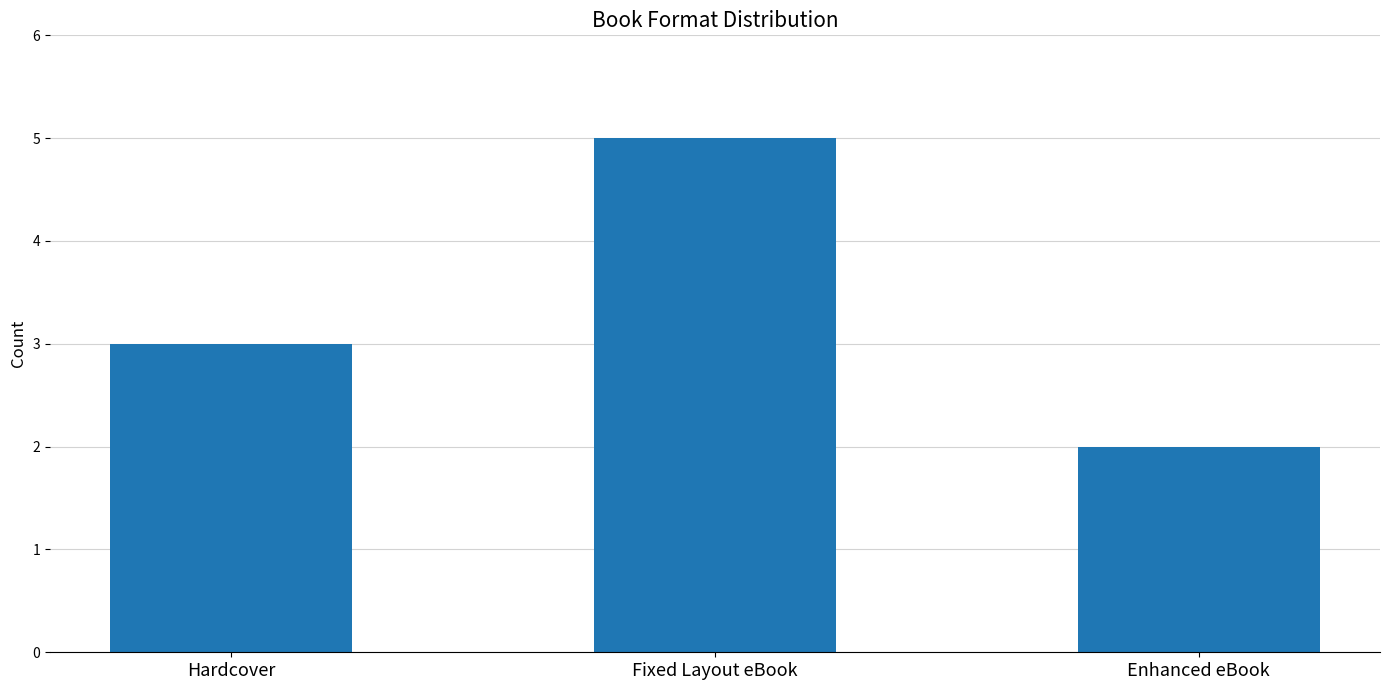

Count the number of data series in this chart.

1